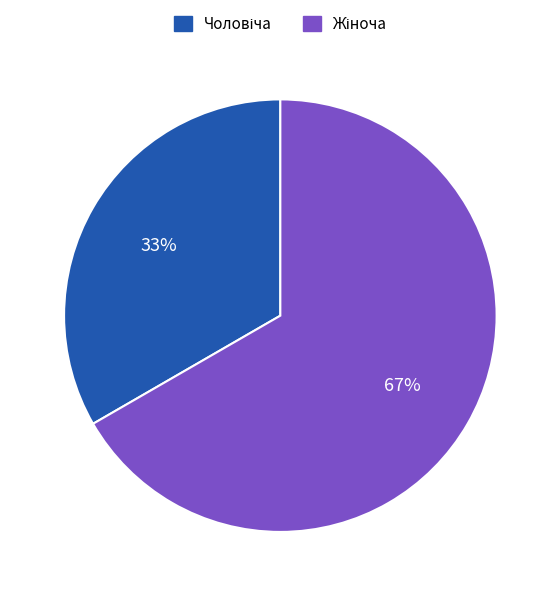

To the nearest percent, what is the average slice percentage?

50%